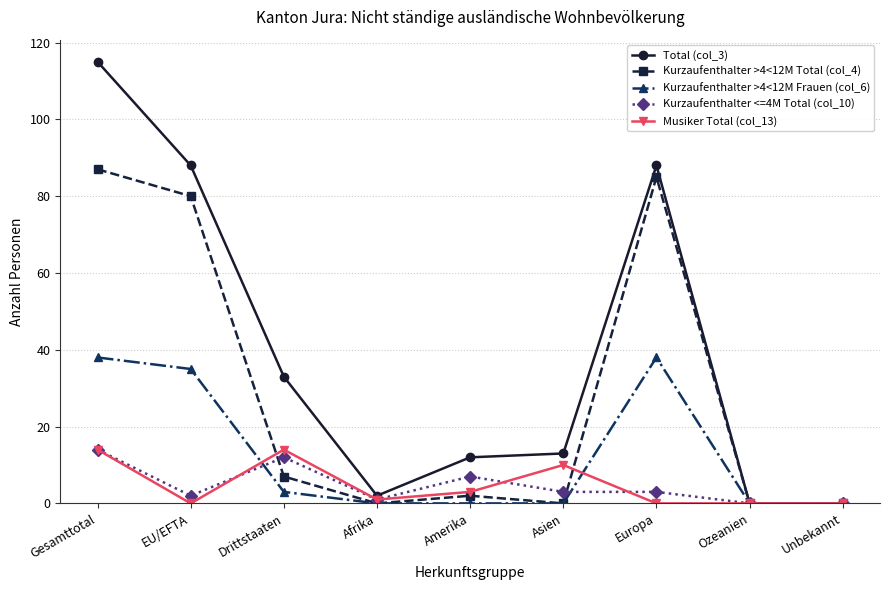

At which label is Kurzaufenthalter >4<12M Total (col_4) closest to 43?

Drittstaaten